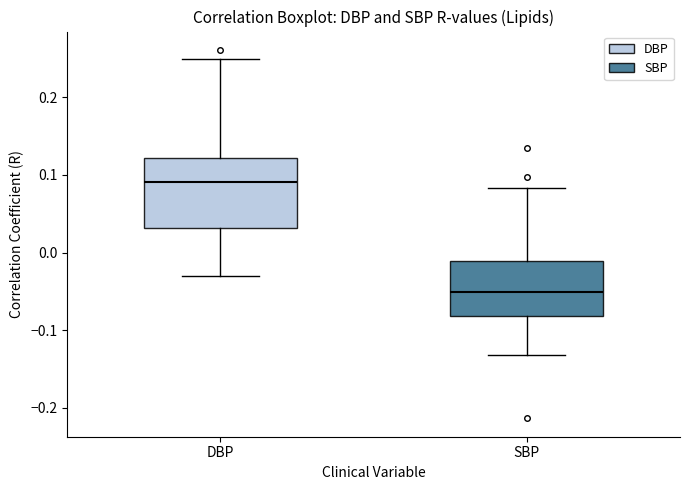

Which box's median line is the lowest?

SBP